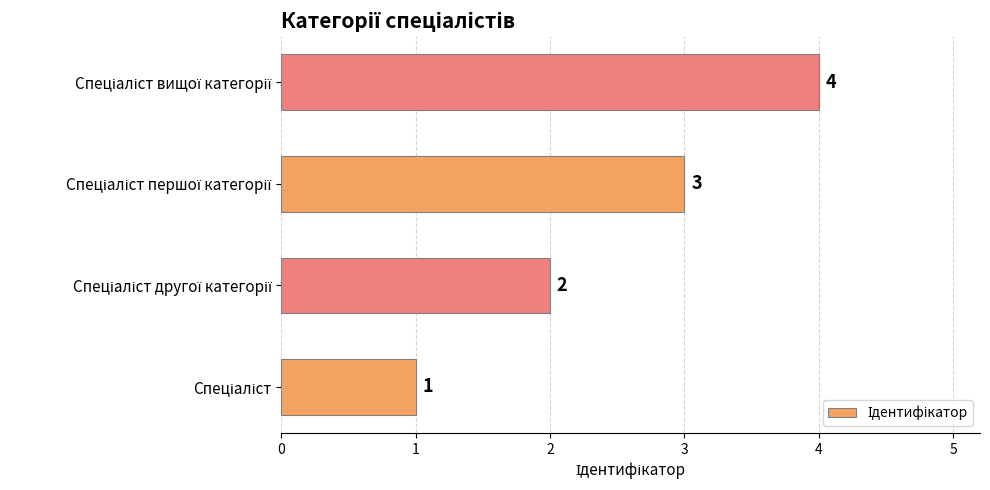

What is the greatest value displayed?

4